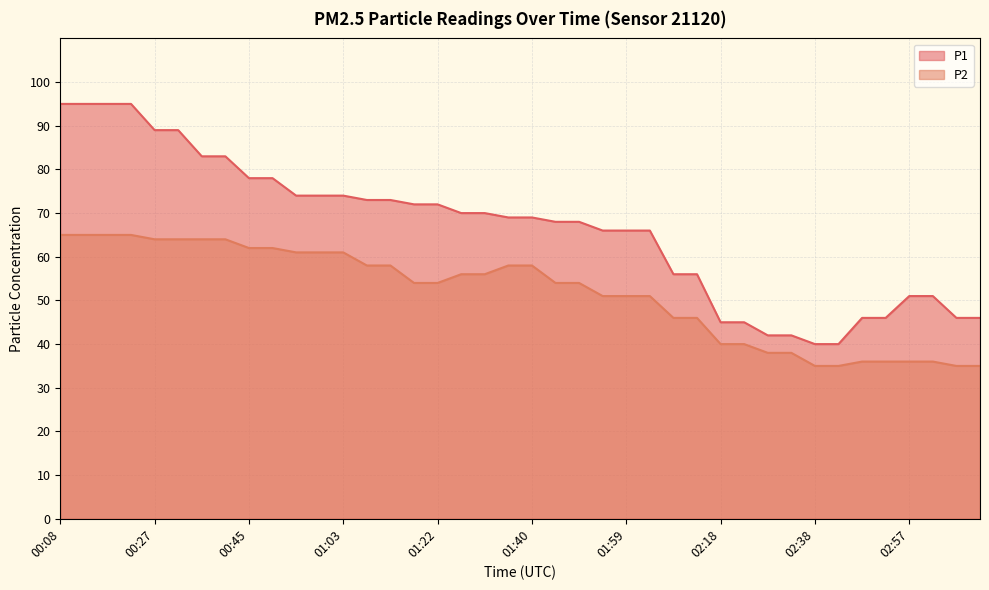

What is the label of the 14th point from the left?

01:08